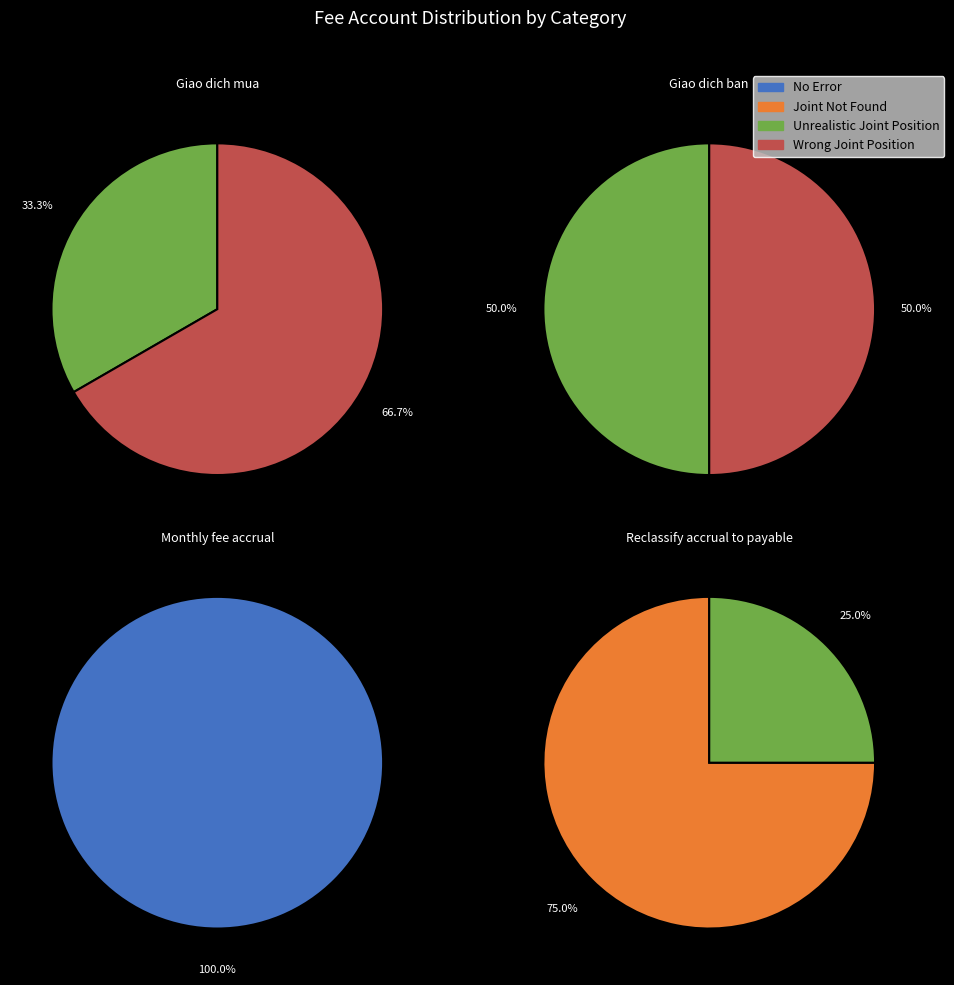

Is 1 the majority of the pie?

No